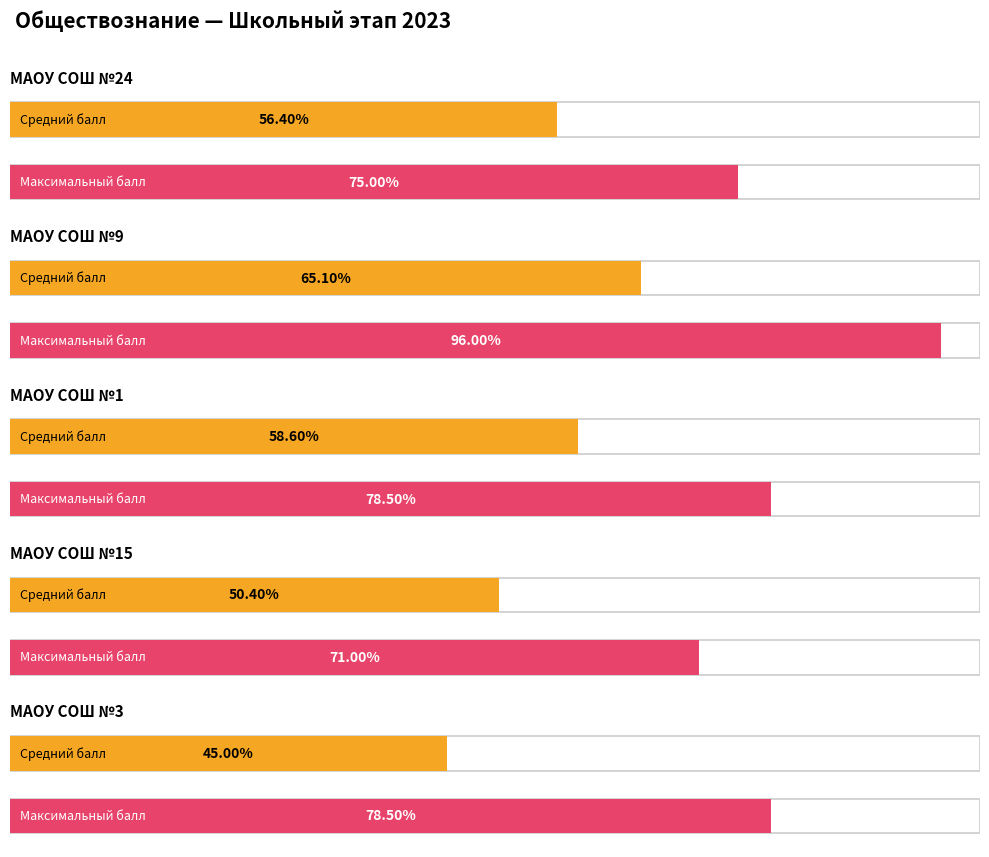

What position from the right is МАОУ СОШ №15?

2